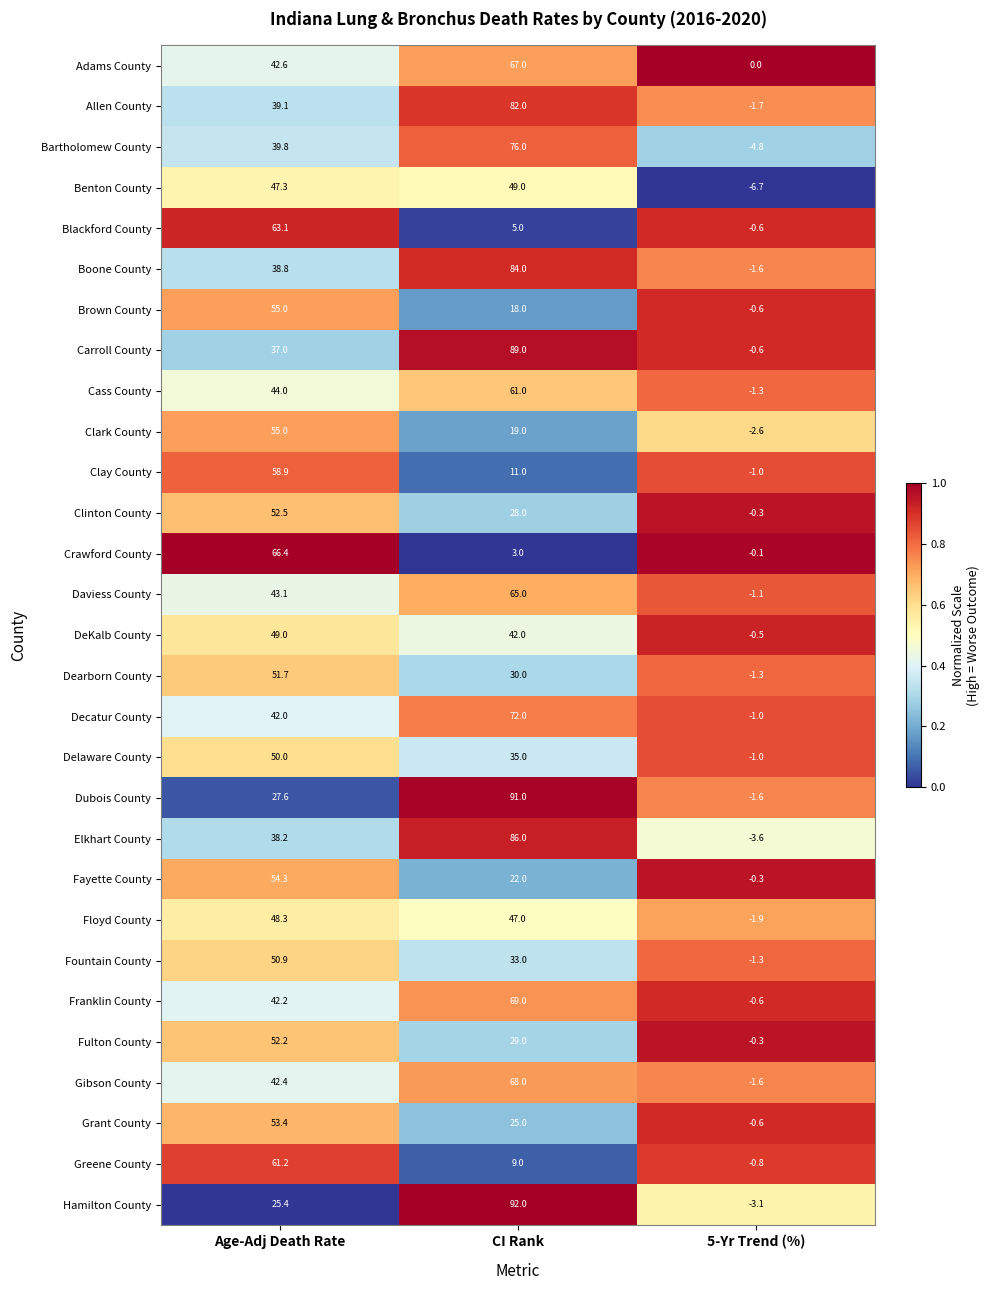

Is it true that Fulton County equals 29.0 at CI Rank?

True